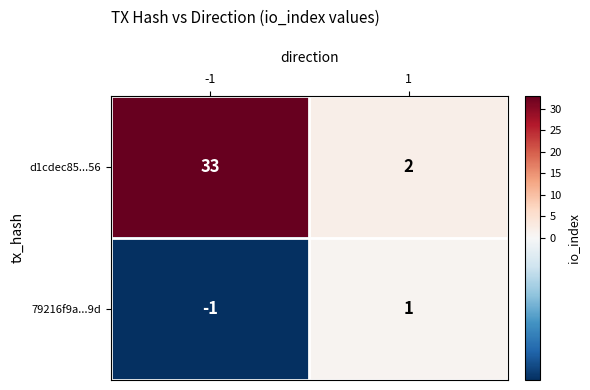

Reading left to right, list all the values displayed in this chart.

d1cdec85...56: -1=33	1=2
79216f9a...9d: -1=-1	1=1